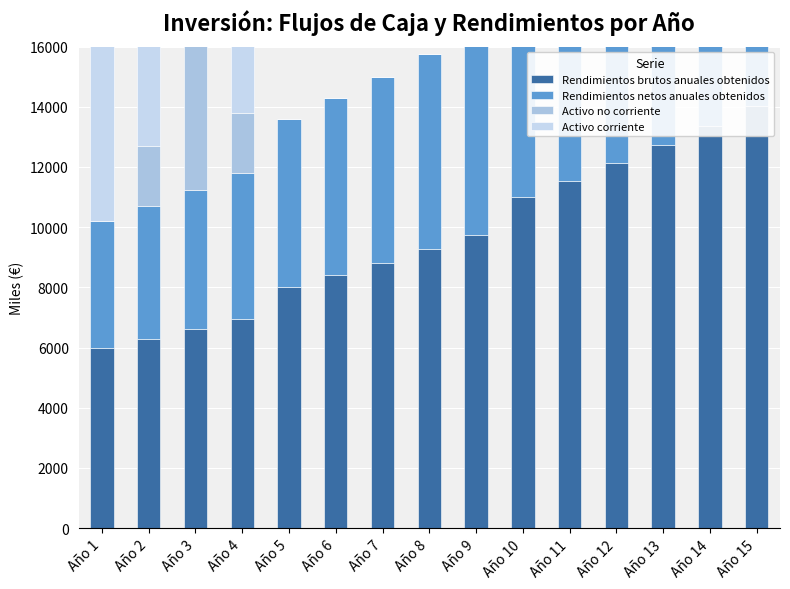

At which category is the sum across all series the highest?

Año 15